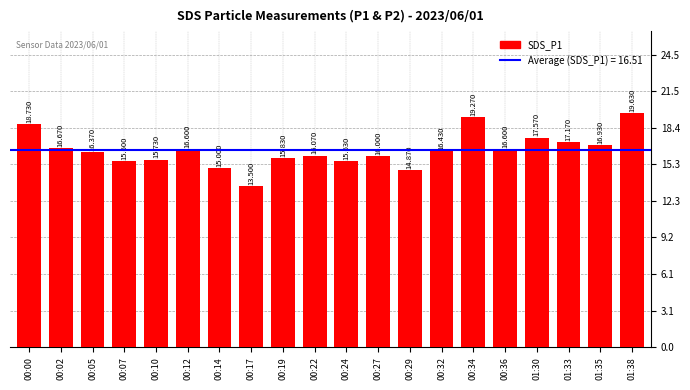

What position from the right is 00:10?

16